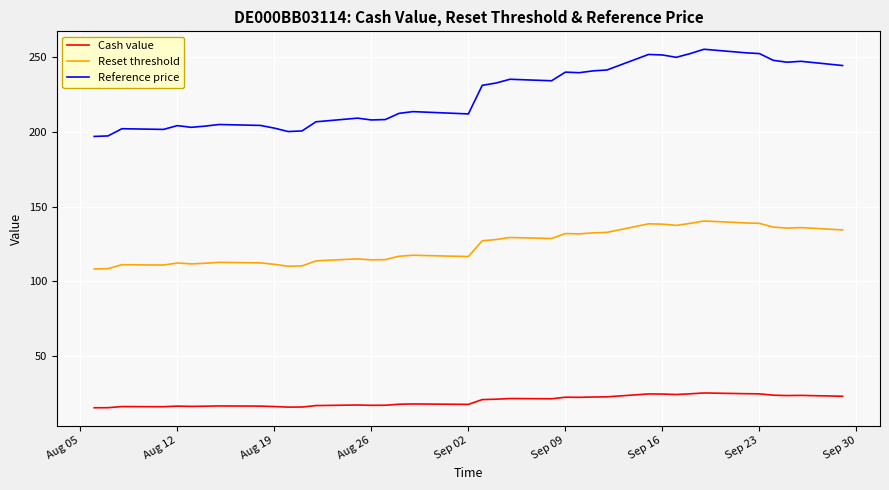

What are all the series names shown in the legend?

Cash value, Reset threshold, Reference price